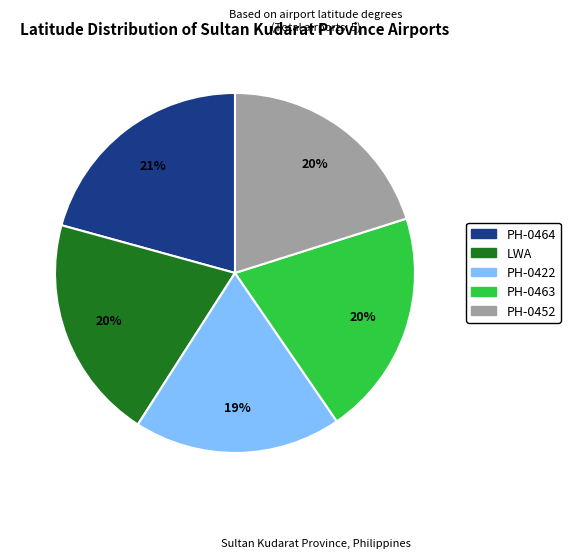

How many slices are in this pie chart?

5